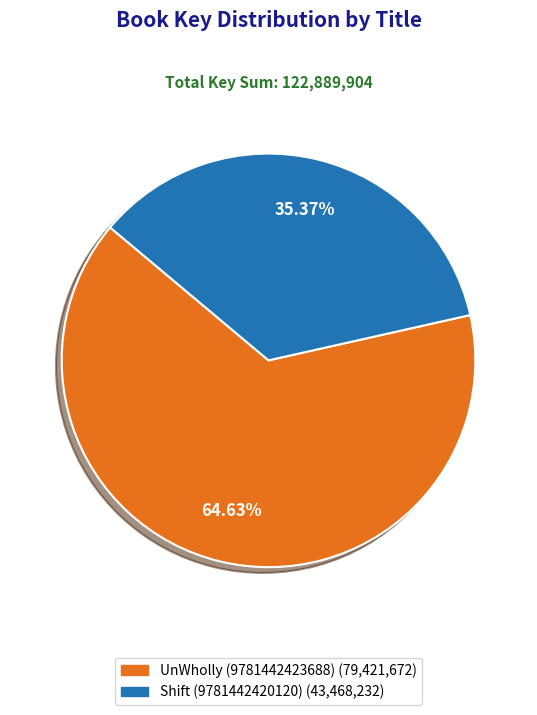

To the nearest percent, what percentage of the pie is UnWholly (9781442423688)?

65%